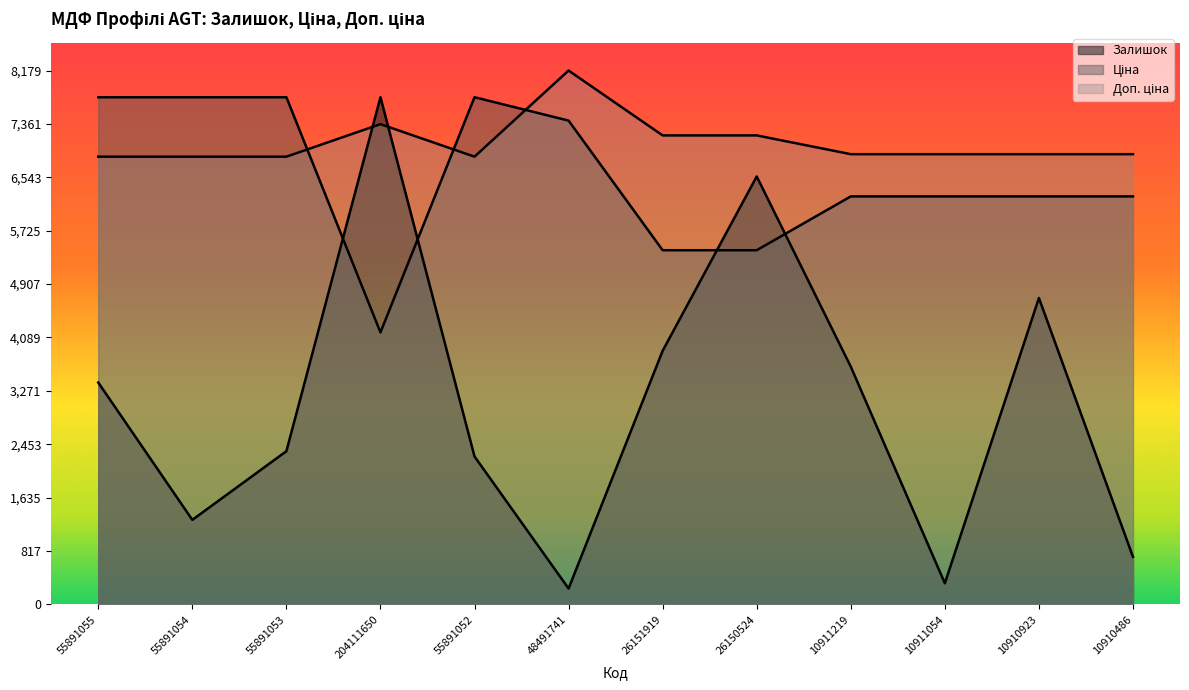

Where is the first local minimum for Ціна?

204111650